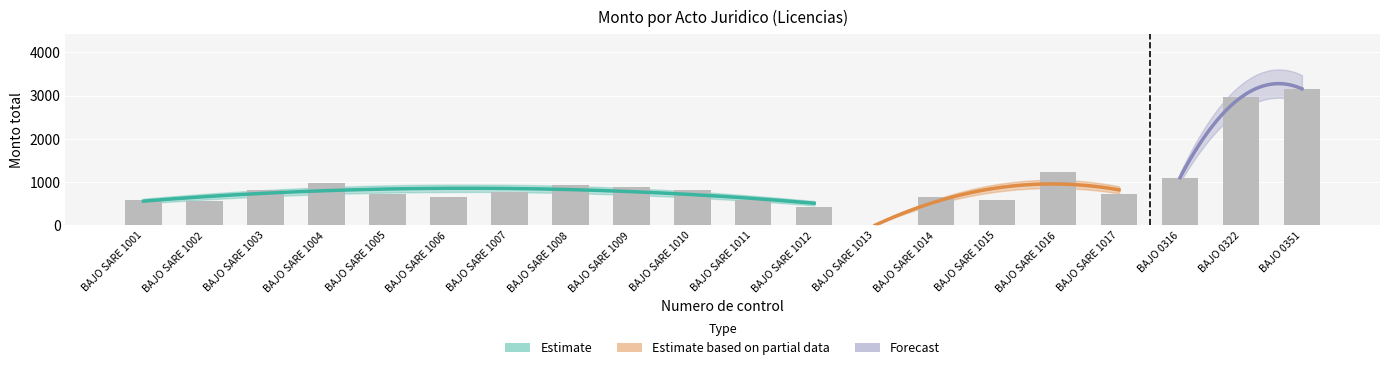

Reading left to right, extract all data points from this chart.

BAJO SARE 1001=596.0	BAJO SARE 1002=571.0	BAJO SARE 1003=815.0	BAJO SARE 1004=978.8	BAJO SARE 1005=734.4	BAJO SARE 1006=653.3	BAJO SARE 1007=771.2	BAJO SARE 1008=924.7	BAJO SARE 1009=897.8	BAJO SARE 1010=815.5	BAJO SARE 1011=599.2	BAJO SARE 1012=429.4	BAJO SARE 1013=0.0	BAJO SARE 1014=653.8	BAJO SARE 1015=588.2	BAJO SARE 1016=1225.4	BAJO SARE 1017=734.4	BAJO 0316=1104.6	BAJO 0322=2959.2	BAJO 0351=3155.9